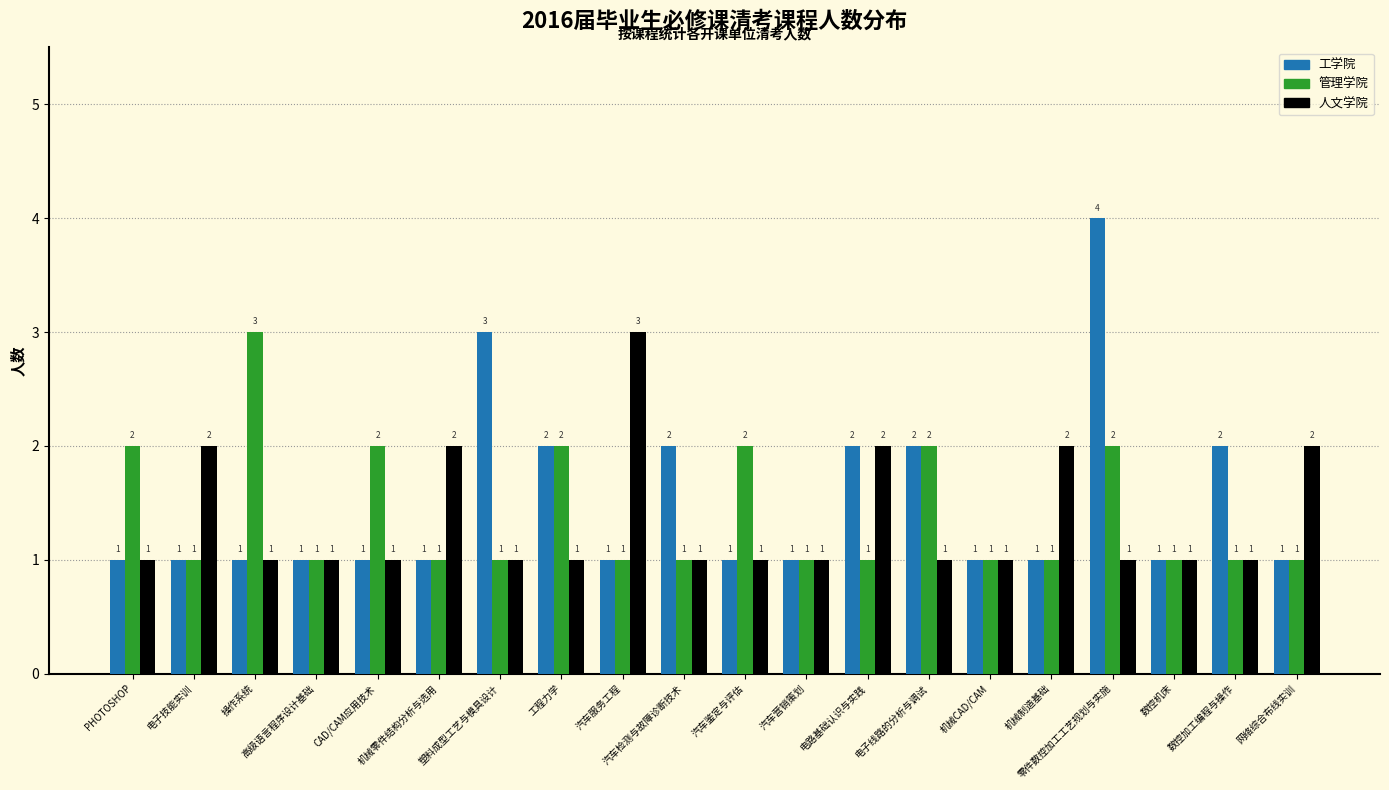

Reading left to right, transcribe all the data shown in this chart.

工学院: 1	1	1	1	1	1	3	2	1	2	1	1	2	2	1	1	4	1	2	1
管理学院: 2	1	3	1	2	1	1	2	1	1	2	1	1	2	1	1	2	1	1	1
人文学院: 1	2	1	1	1	2	1	1	3	1	1	1	2	1	1	2	1	1	1	2